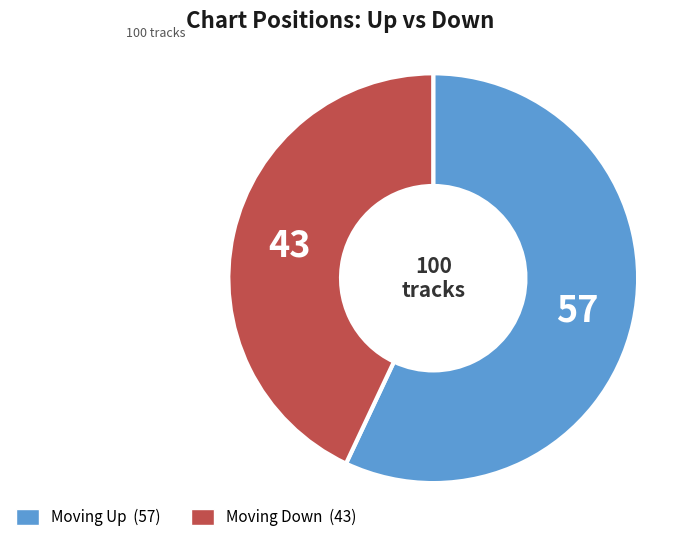

Is there any slice that represents more than half of the pie?

Yes